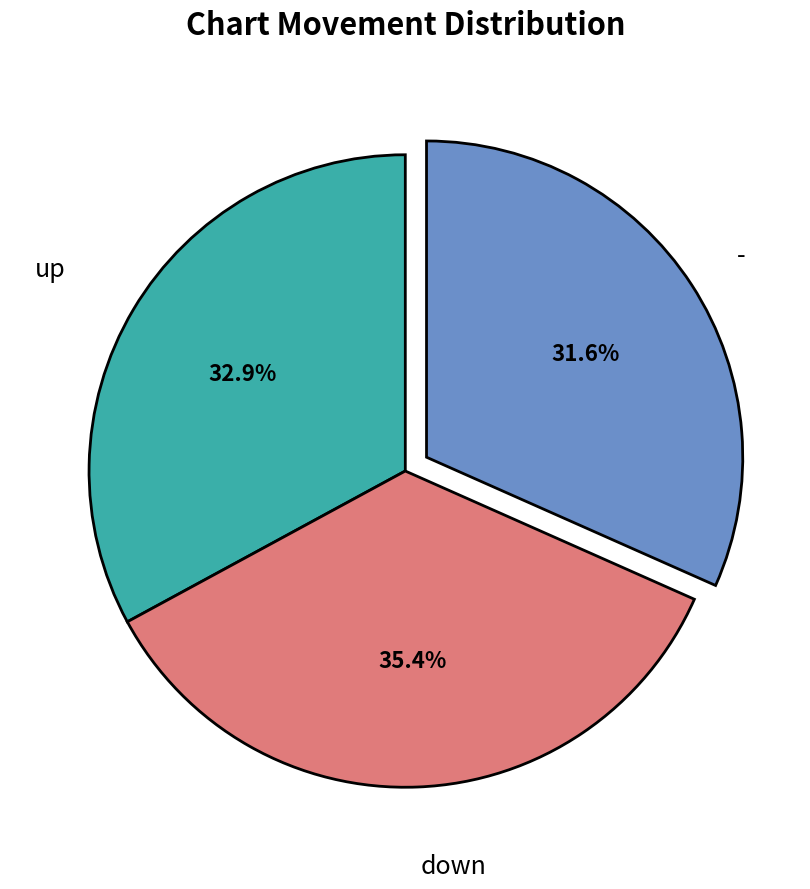

Is there any slice that represents more than half of the pie?

No